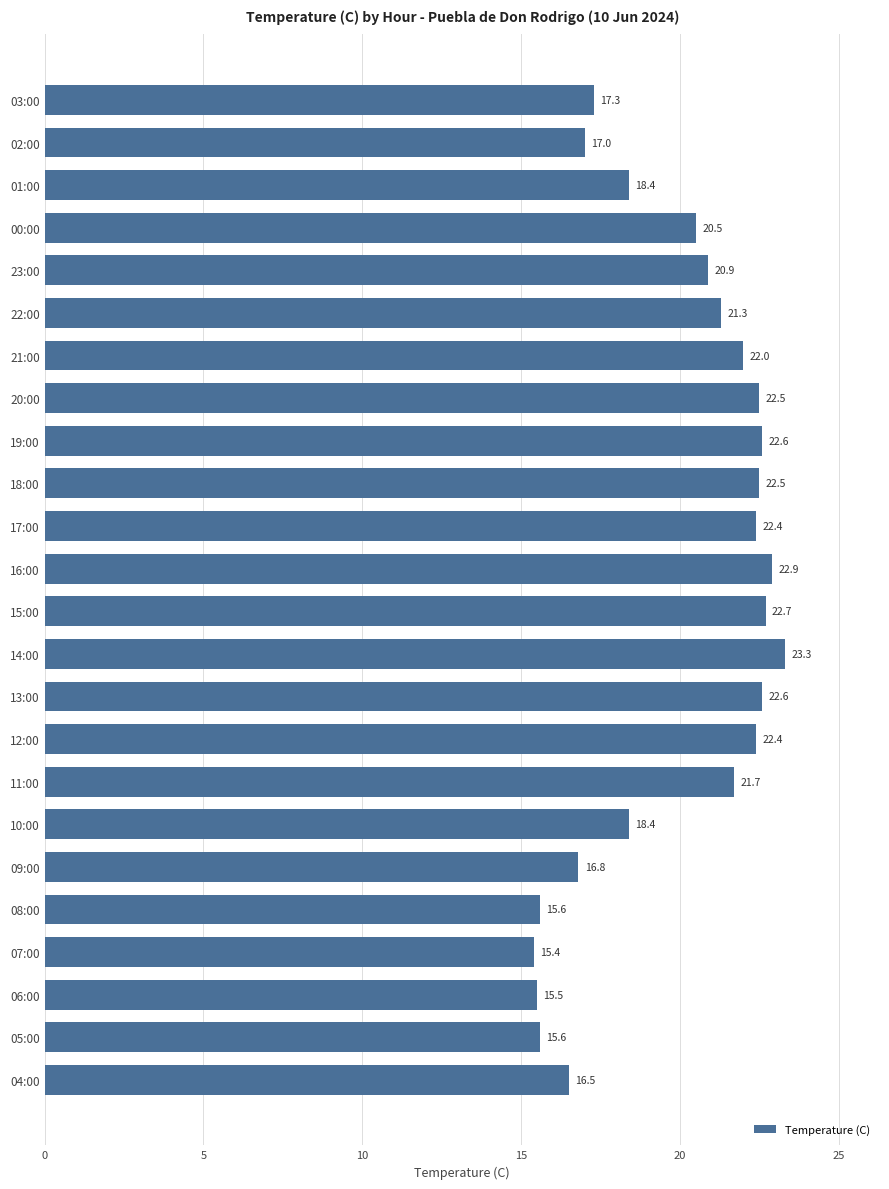

What is the ratio of the value at 08:00 to the value at 06:00?

1.0